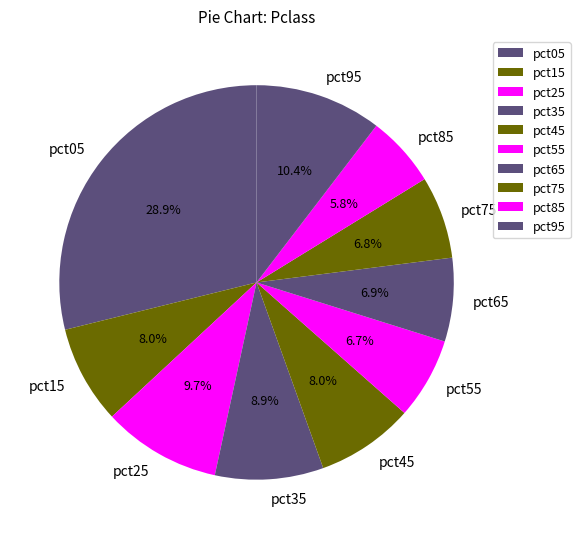

Which slice is the smallest?

pct85